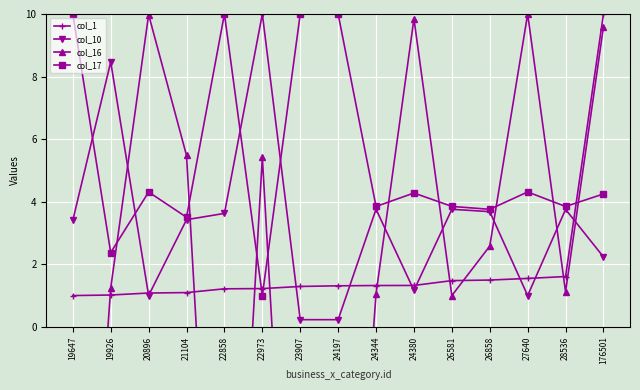

The col_16 series shows 13.1 at 24380. True or false?

False